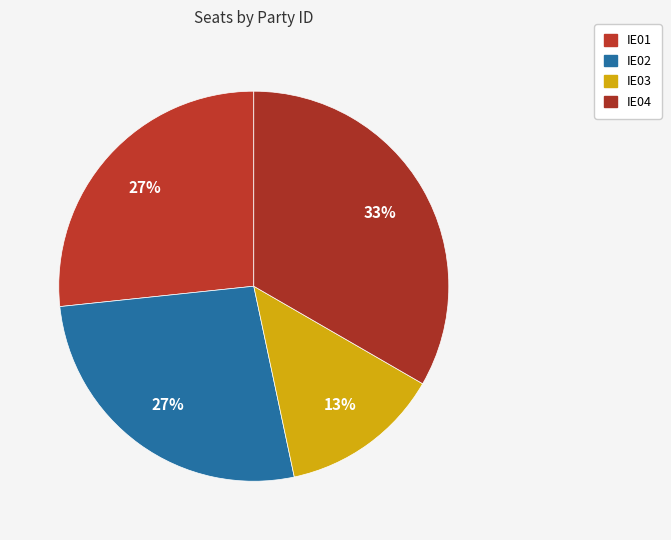

Count the number of slices in the pie.

4